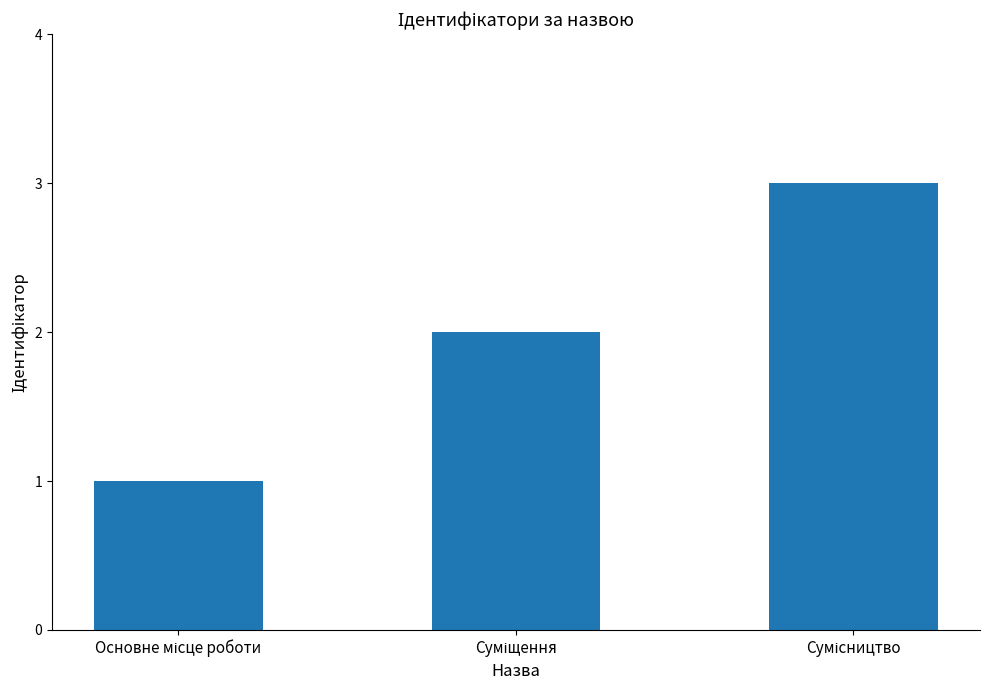

How many data points does each series have?

3